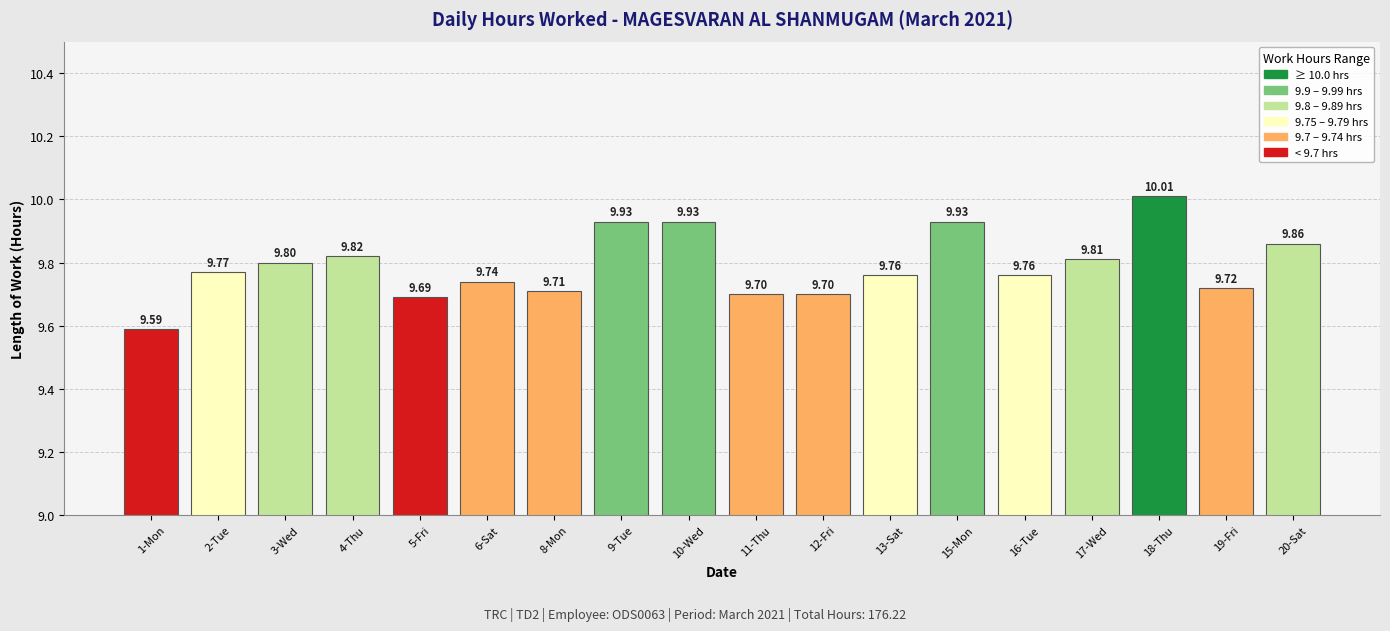

What position from the left is 10-Wed?

9